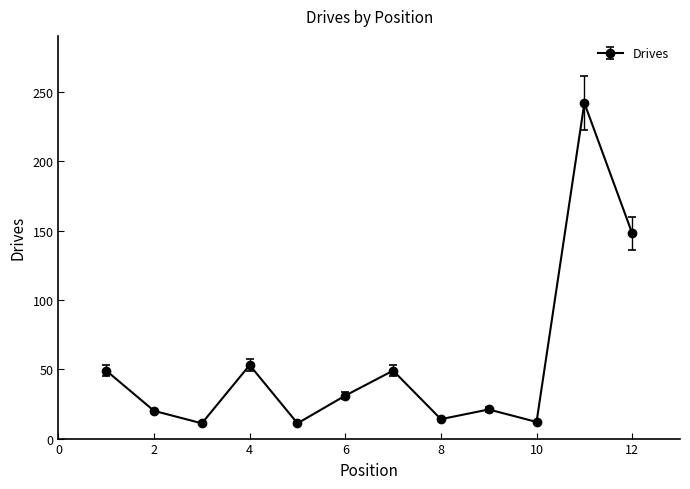

What is the greatest value displayed?

242